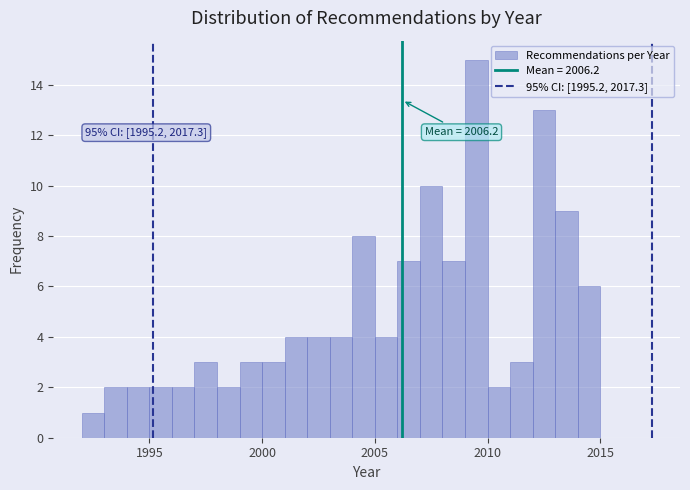

Read against the x-axis, roughly where is the centre of the tallest bar?

2009.5